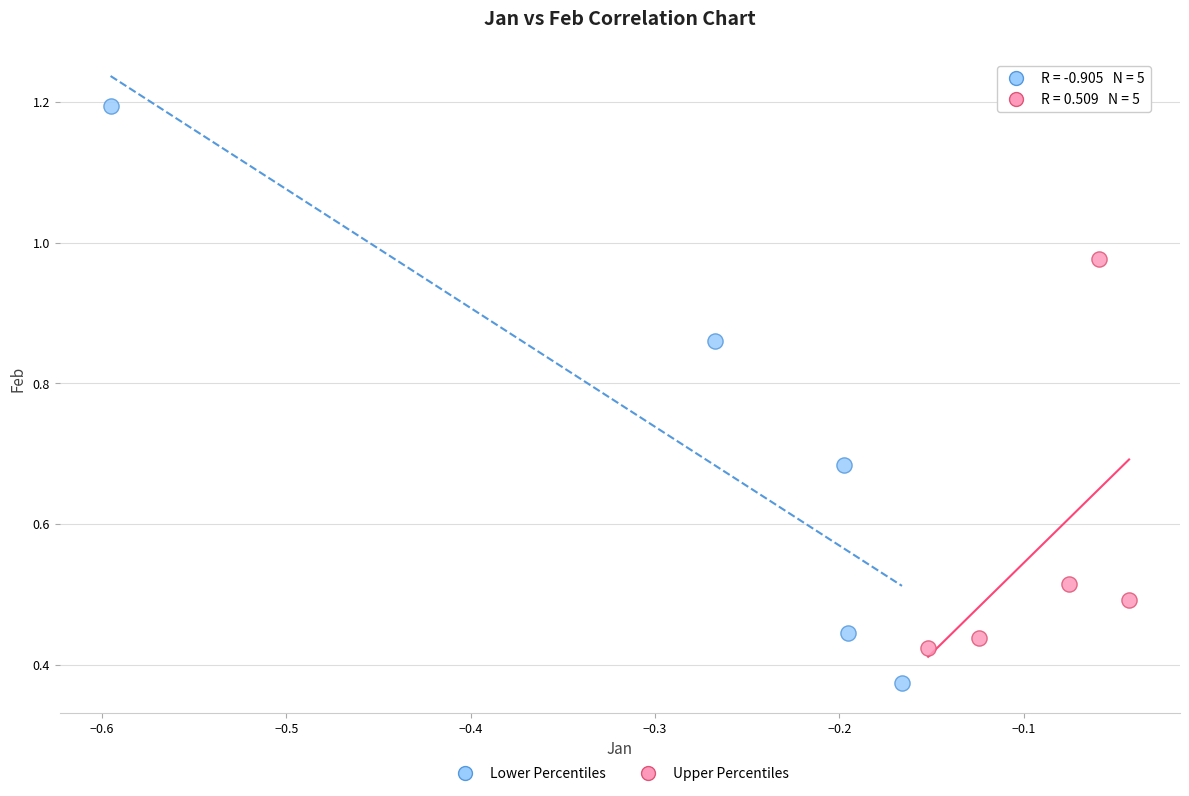

Which series has the widest spread of Y values?

Lower Percentiles